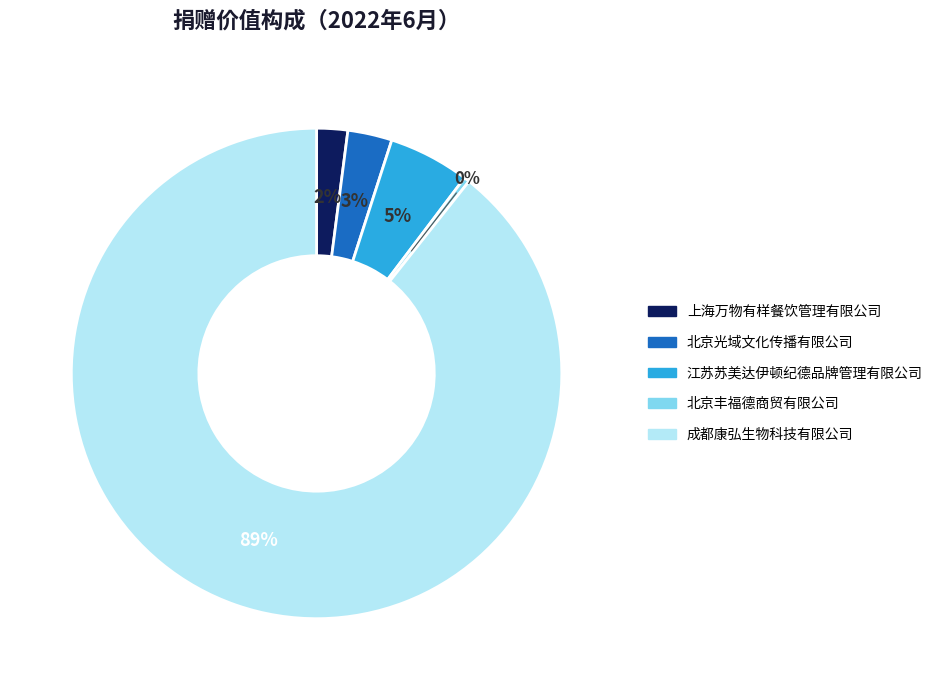

To the nearest percent, what is the average slice percentage?

20%